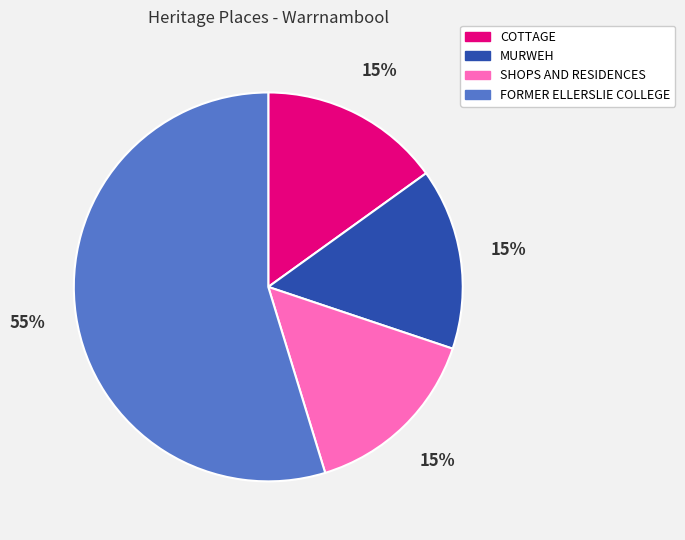

Count the number of slices in the pie.

4